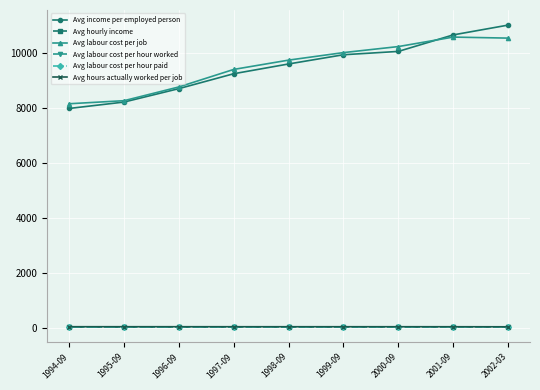

What is the value of the Avg labour cost per job point at the 2nd from the left?

8252.4